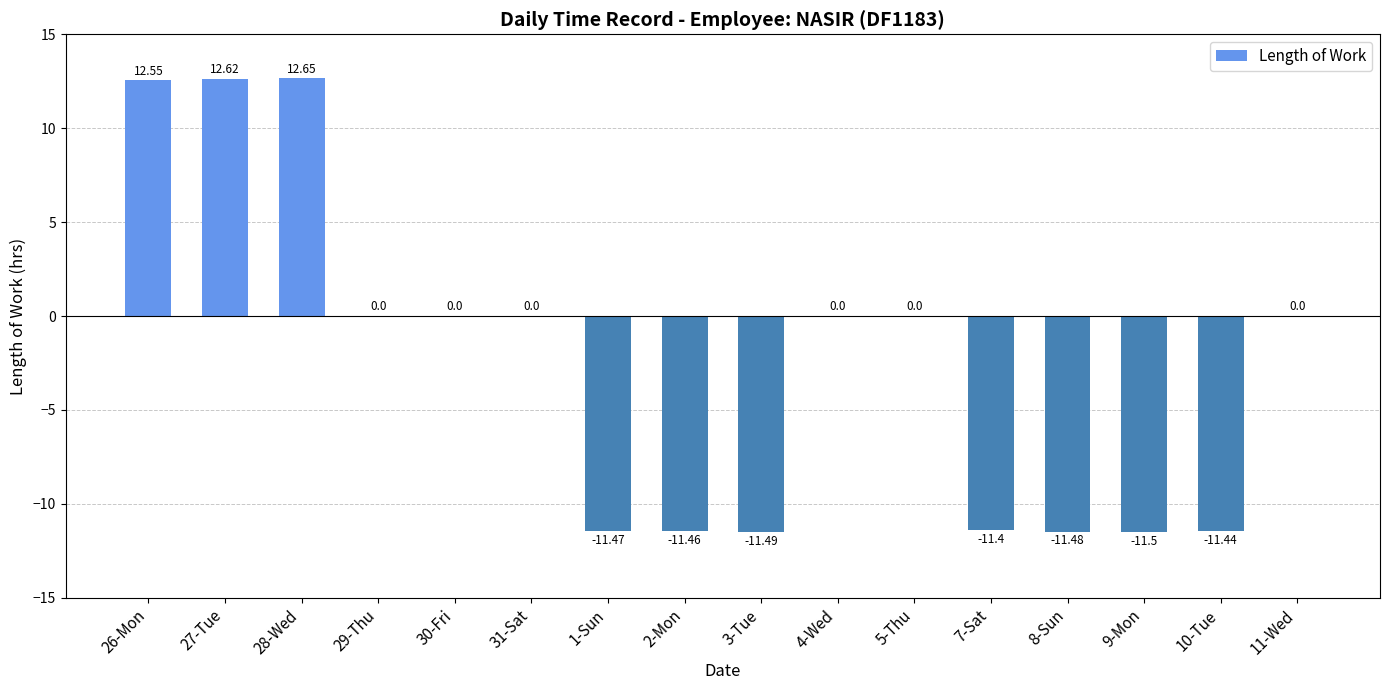

What is the sum of the values at 5-Thu and 8-Sun?

-11.5